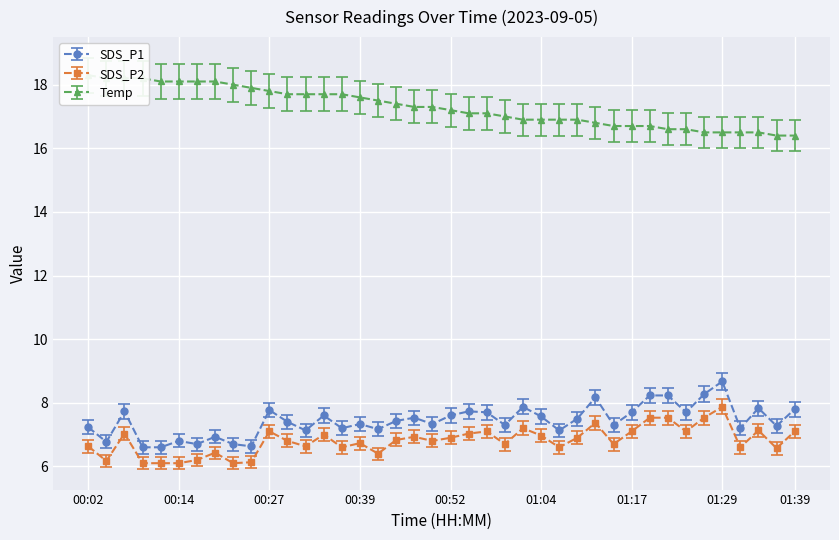

How many distinct data groups are displayed?

3